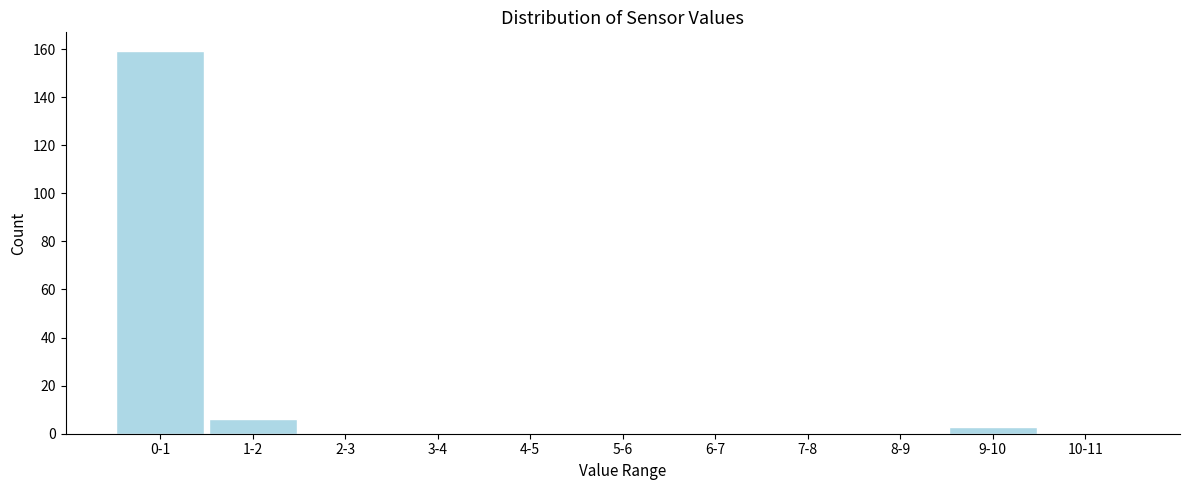

Reading left to right, transcribe all the data shown in this chart.

0-1=159	1-2=6	2-3=0	3-4=0	4-5=0	5-6=0	6-7=0	7-8=0	8-9=0	9-10=3	10-11=0